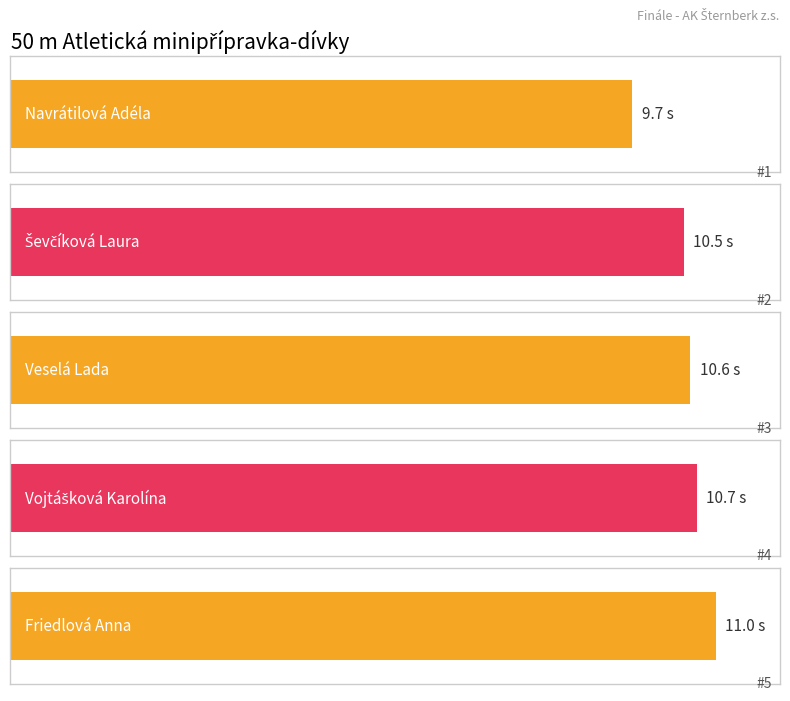

The value of Výkon at Friedlová Anna is 11.0. True or false?

True